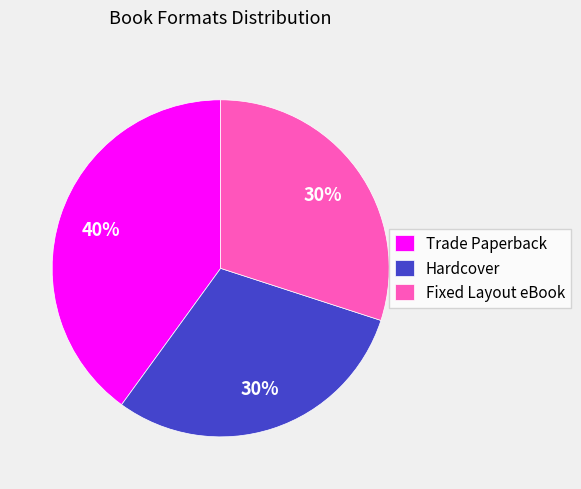

To the nearest percent, what is the difference between the Trade Paperback and Hardcover slice percentages?

10%